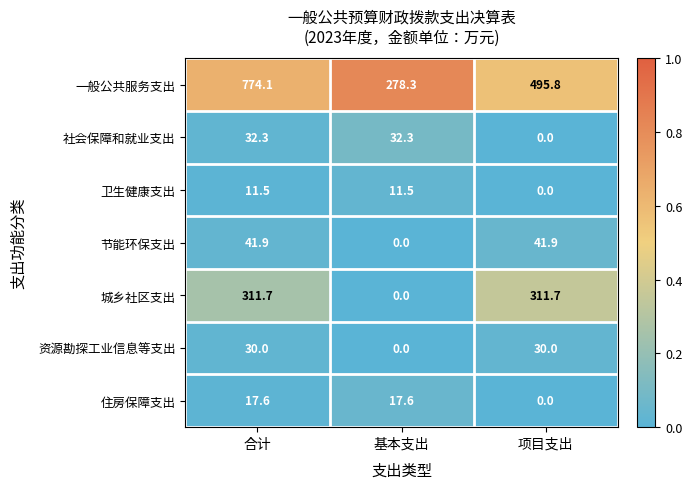

The 卫生健康支出 series shows 11.5 at 合计. True or false?

True